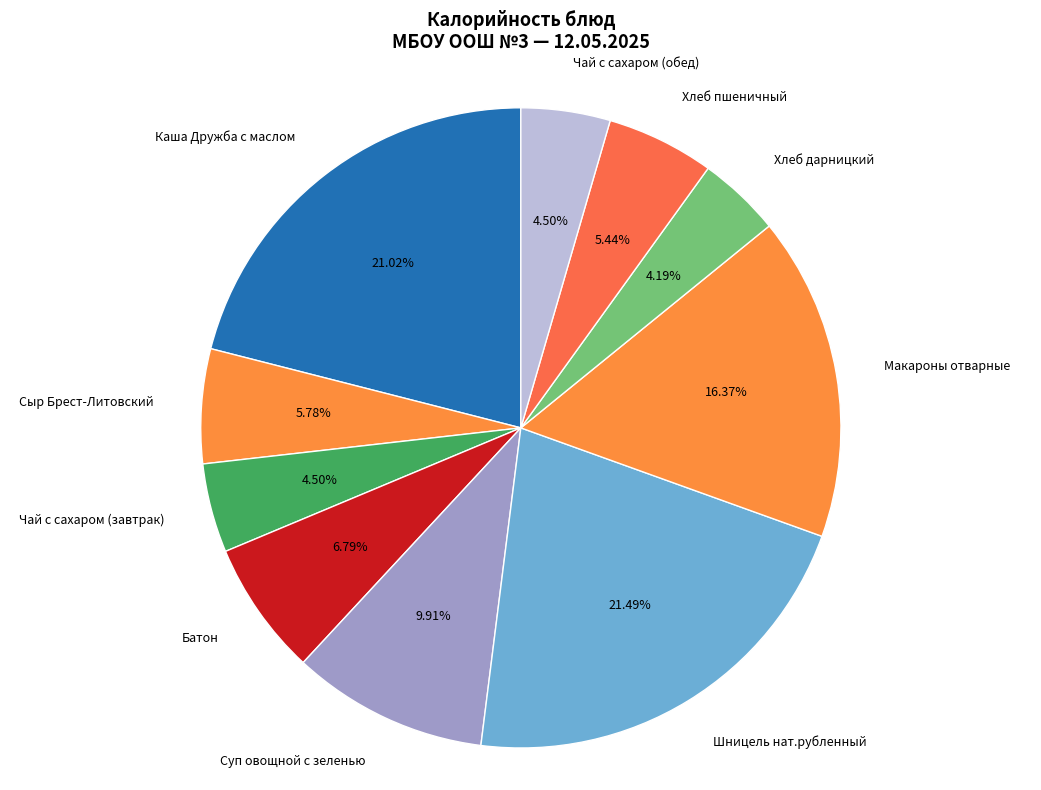

Is there a majority slice in this chart?

No